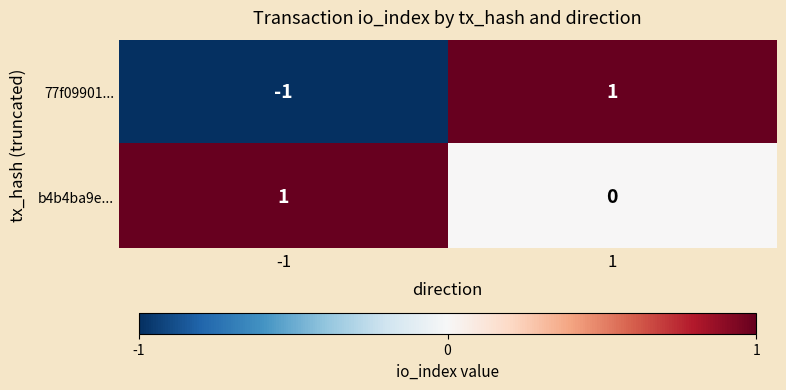

Which series has the largest range (max minus min)?

77f09901...